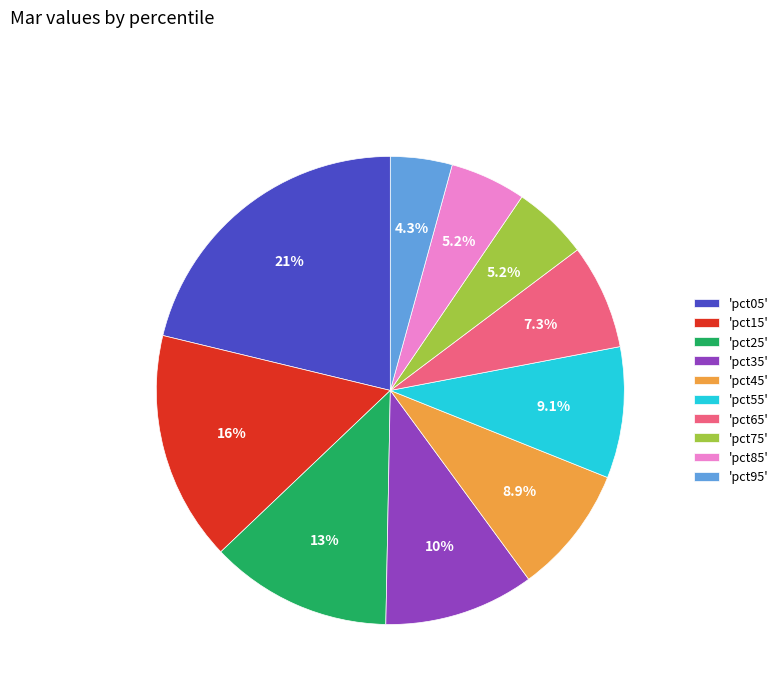

Which slice is the smallest?

'pct95'